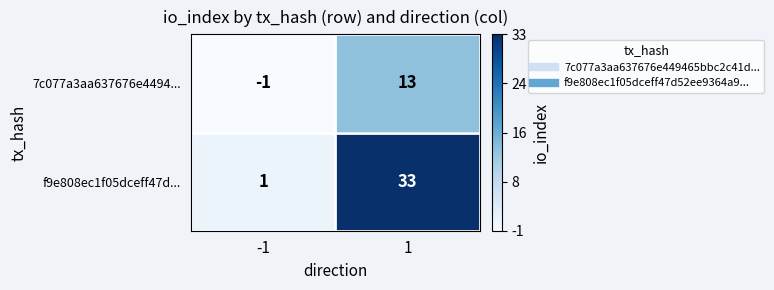

List the series in order of their peak value, lowest first.

7c077a3aa637676e4494..., f9e808ec1f05dceff47d...